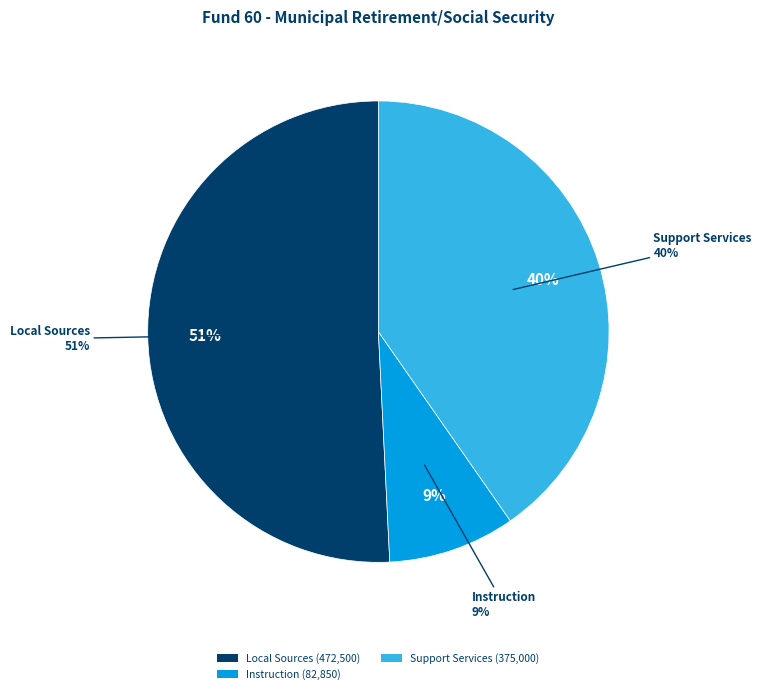

Which category has the biggest portion of the pie?

Local Sources